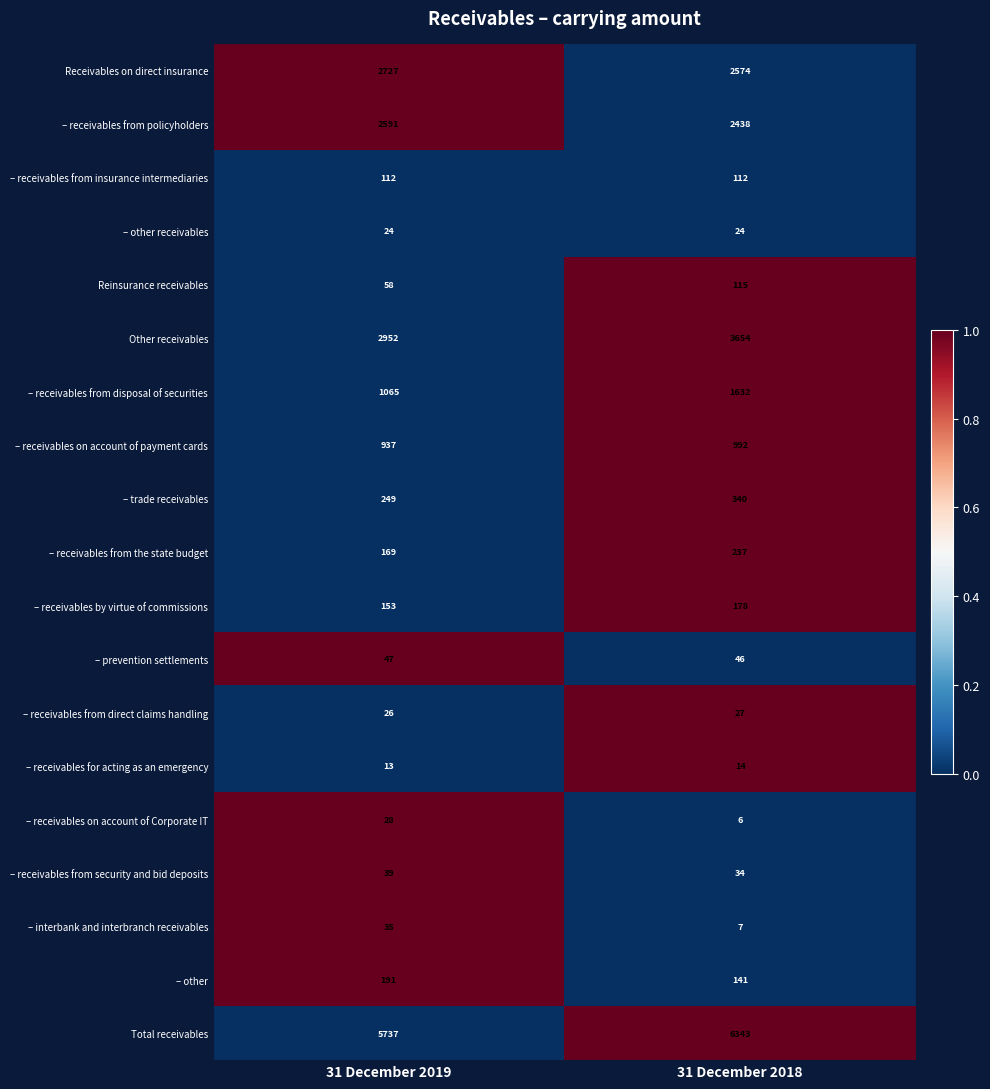

Is it true that Total receivables equals 10257 at 31 December 2019?

False